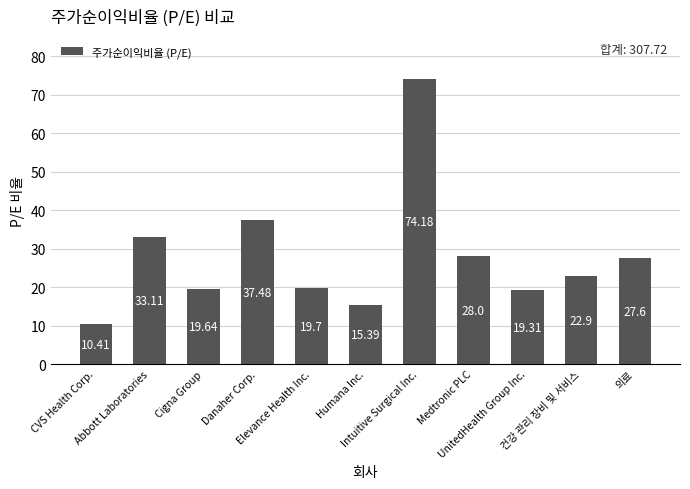

Reading right to left, transcribe all the data shown in this chart.

의료=27.6	건강 관리 장비 및 서비스=22.9	UnitedHealth Group Inc.=19.3	Medtronic PLC=28.0	Intuitive Surgical Inc.=74.2	Humana Inc.=15.4	Elevance Health Inc.=19.7	Danaher Corp.=37.5	Cigna Group=19.6	Abbott Laboratories=33.1	CVS Health Corp.=10.4